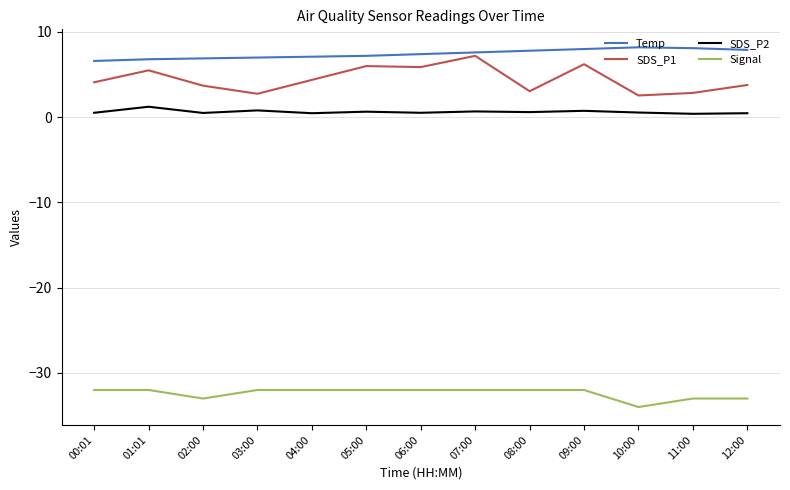

True or false: Signal and SDS_P2 intersect in this chart.

False